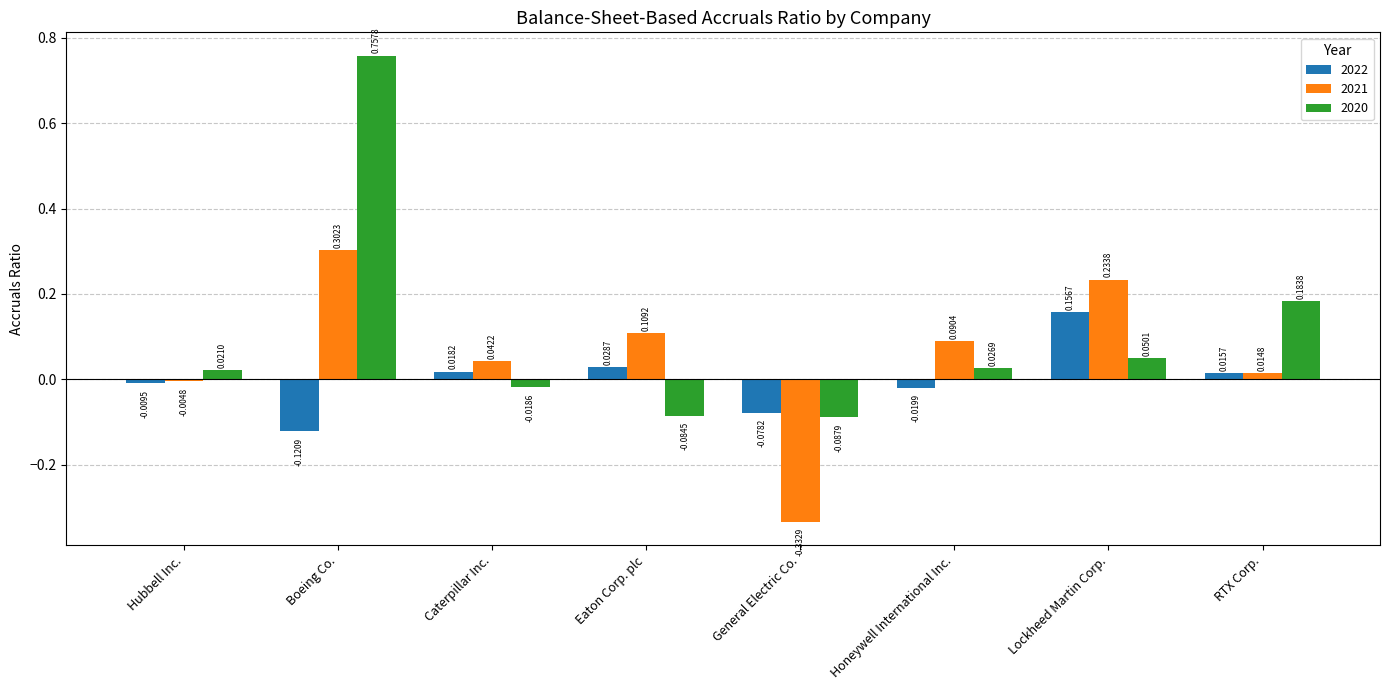

What is the label of the 1st bar from the left?

Hubbell Inc.